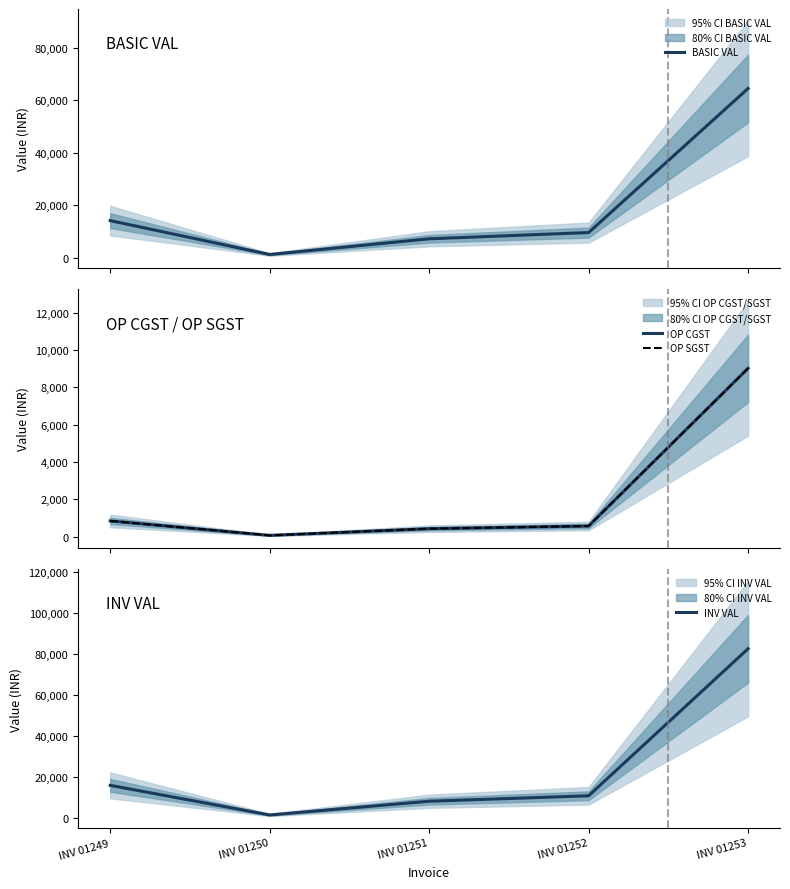

Between INV 01250 and INV 01251, which is larger?

INV 01251